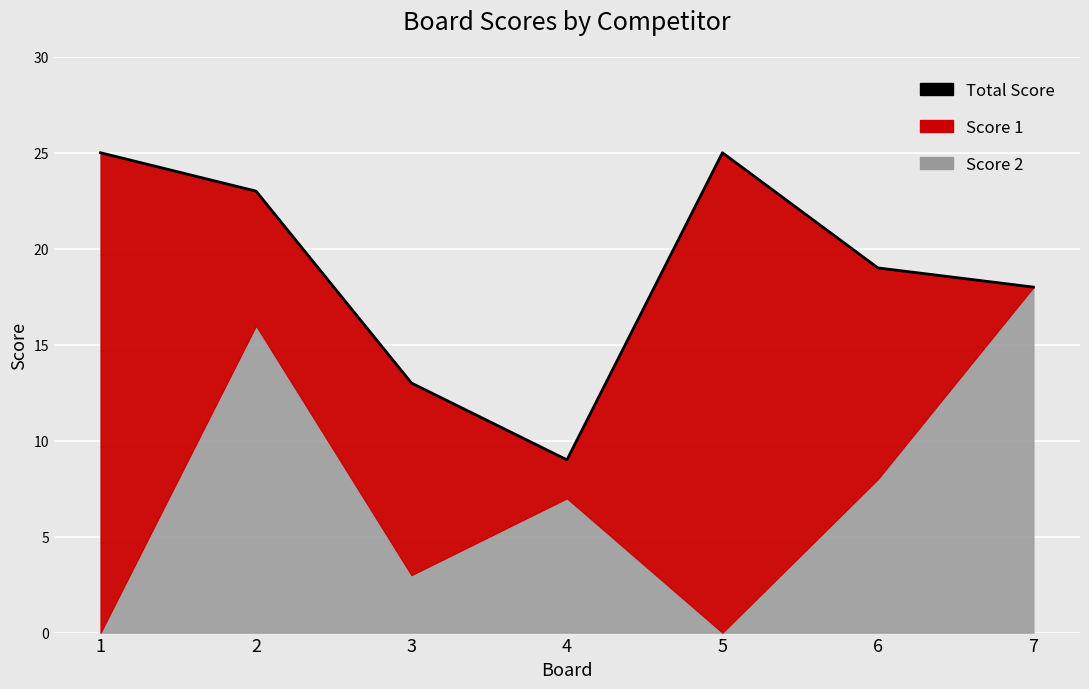

How many values are between 13 and 25?

6